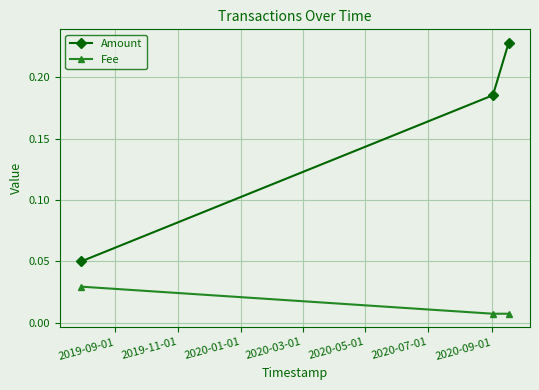

At how many categories does at least one series exceed 0?

3